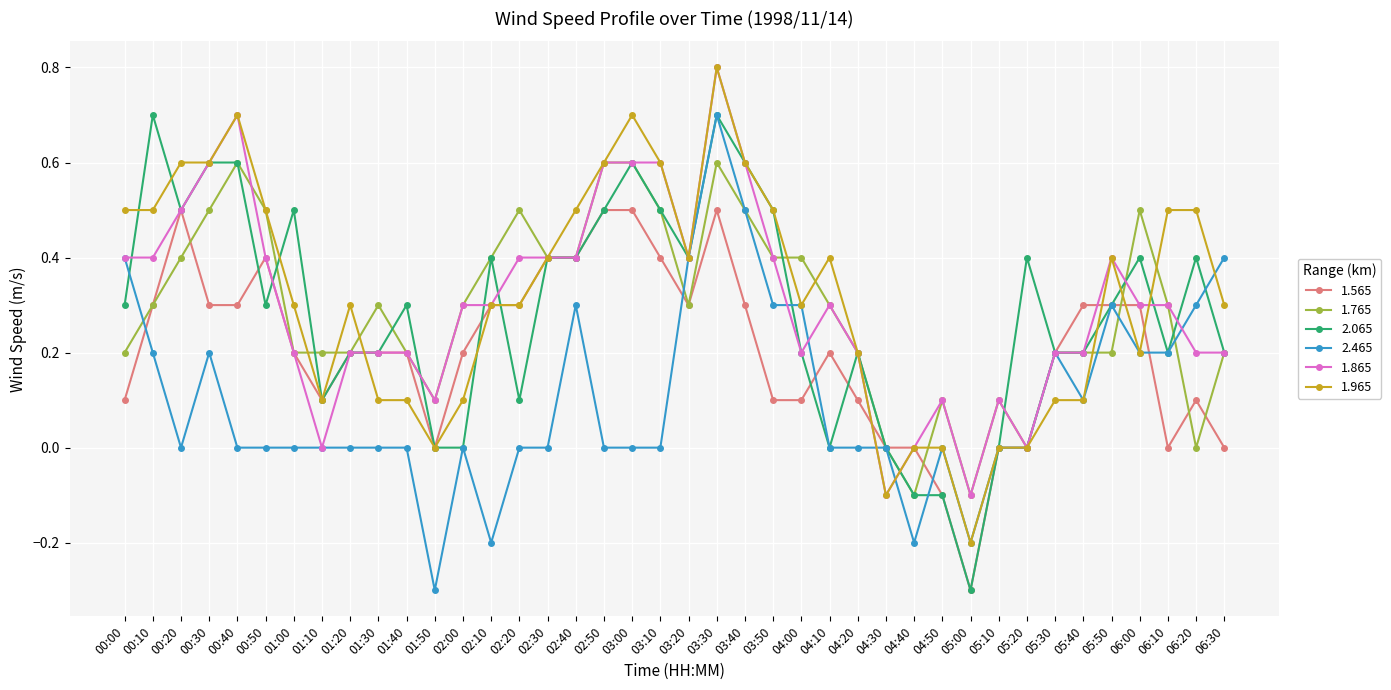

What is the value of the 1.565 point at the 7th from the left?

0.2